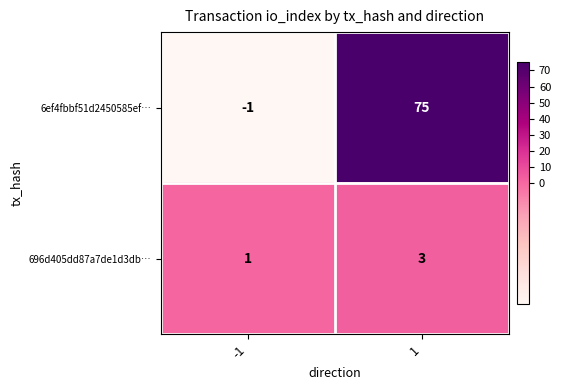

Which series has the widest spread of values?

6ef4fbbf51d2450585ef…